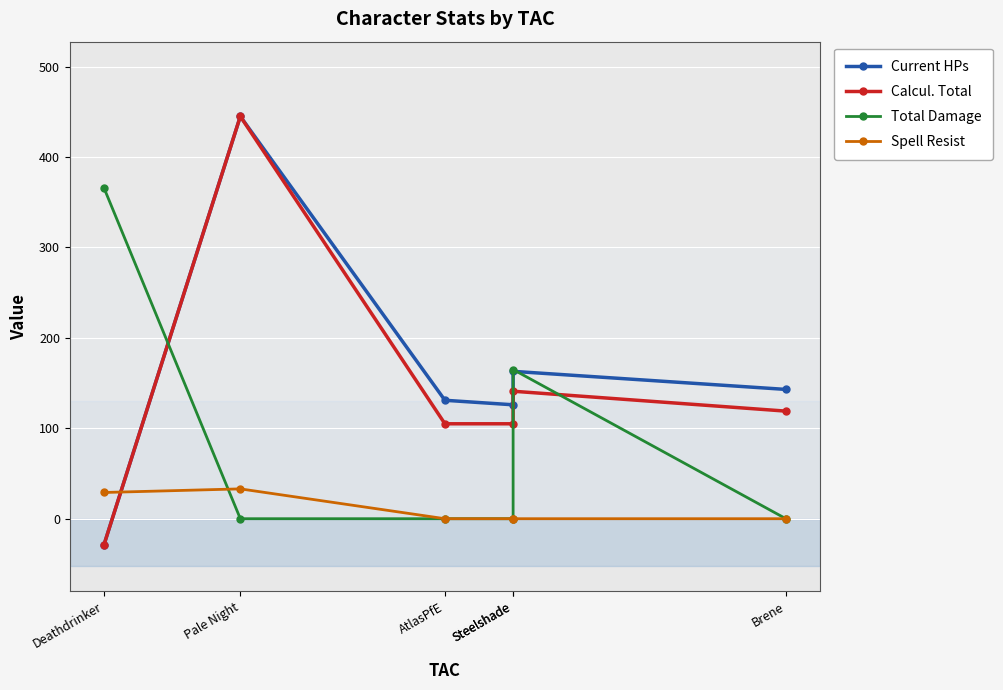

Is this an area chart (filled region under the line)?

No